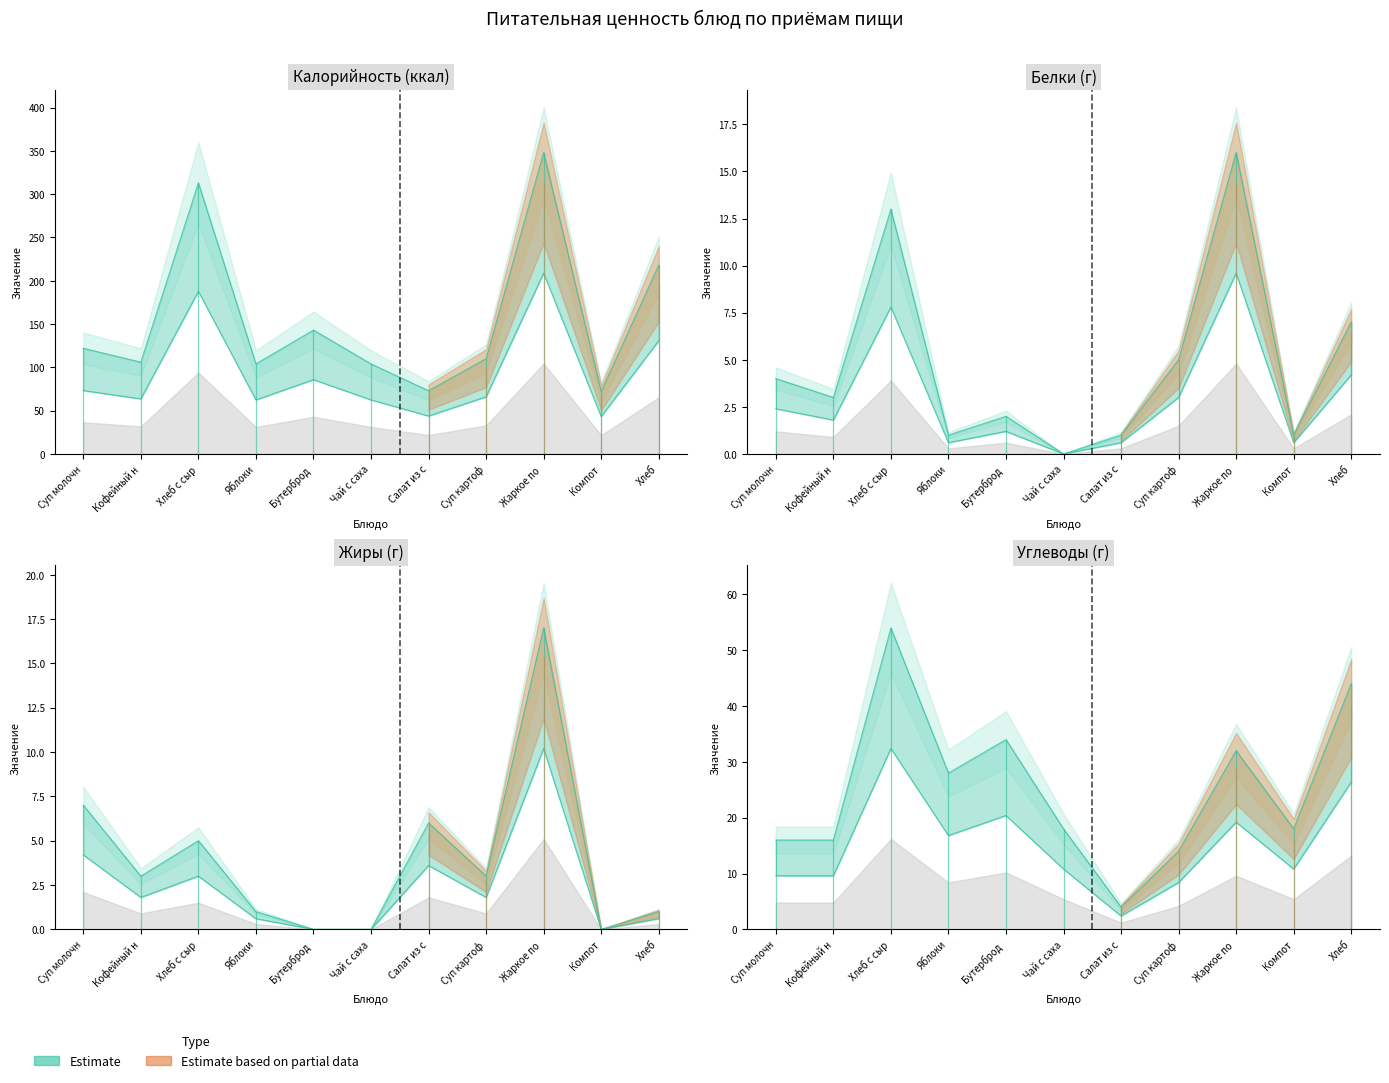

What is the spread (max minus min) of values at Яблоки?

103